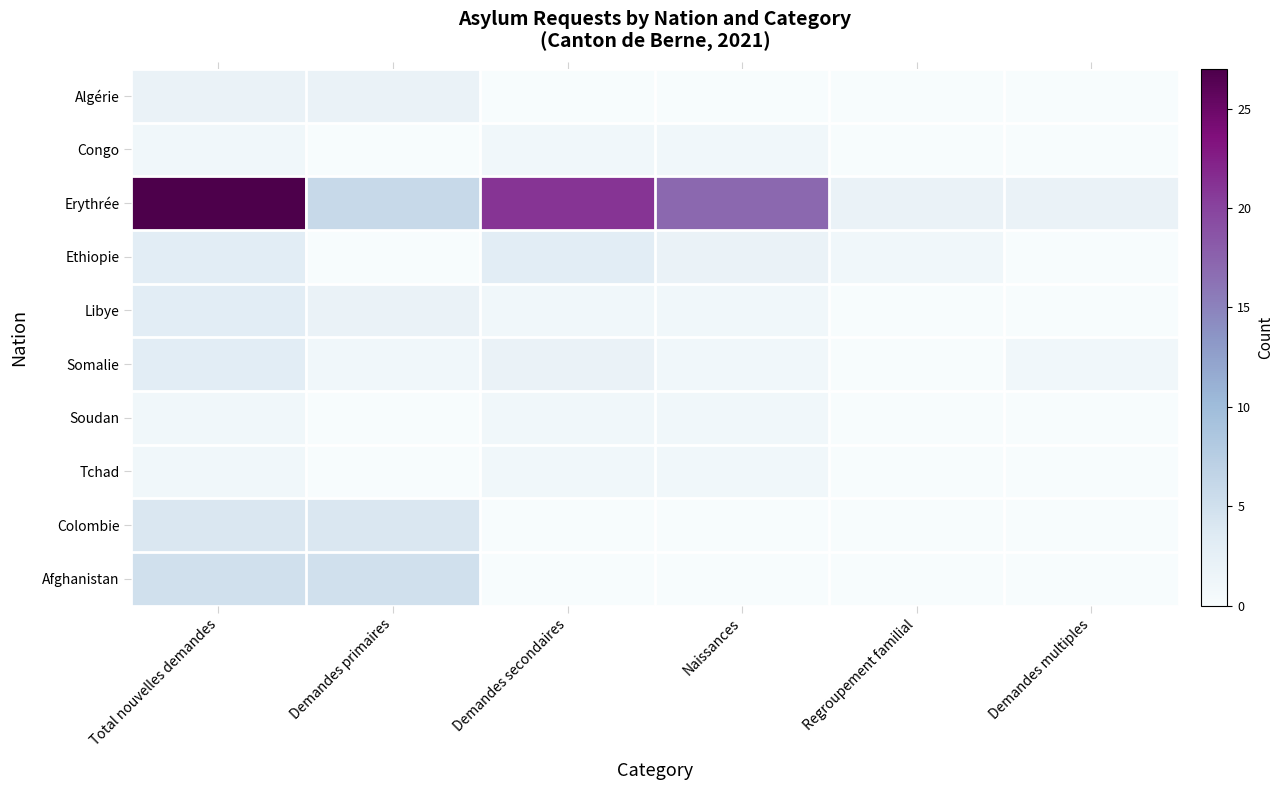

Rank the series by their maximum value, from lowest to highest.

Congo, Soudan, Tchad, Algérie, Ethiopie, Libye, Somalie, Colombie, Afghanistan, Erythrée